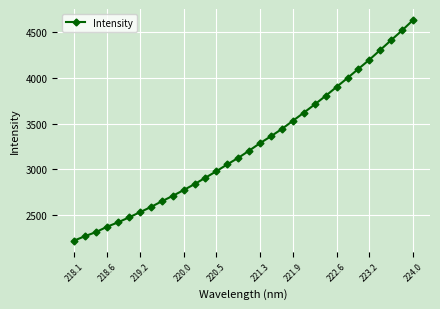

What is the sum of all values?

104257.6